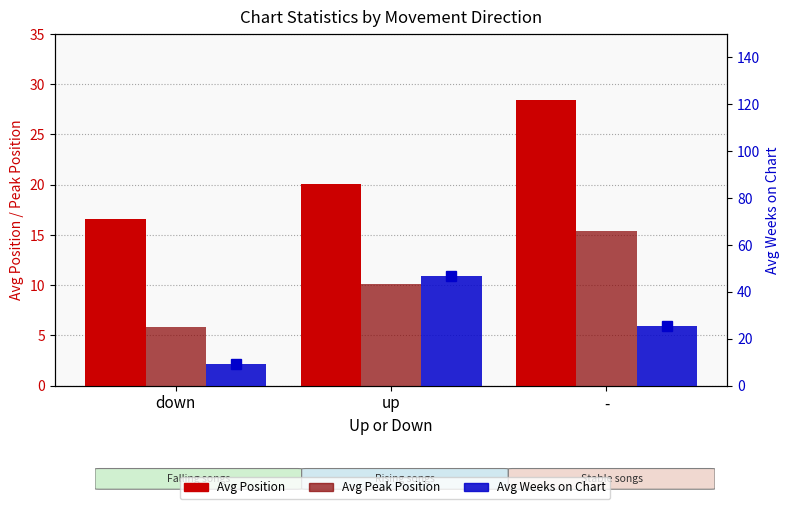

What is the label of the 2nd bar from the right?

up